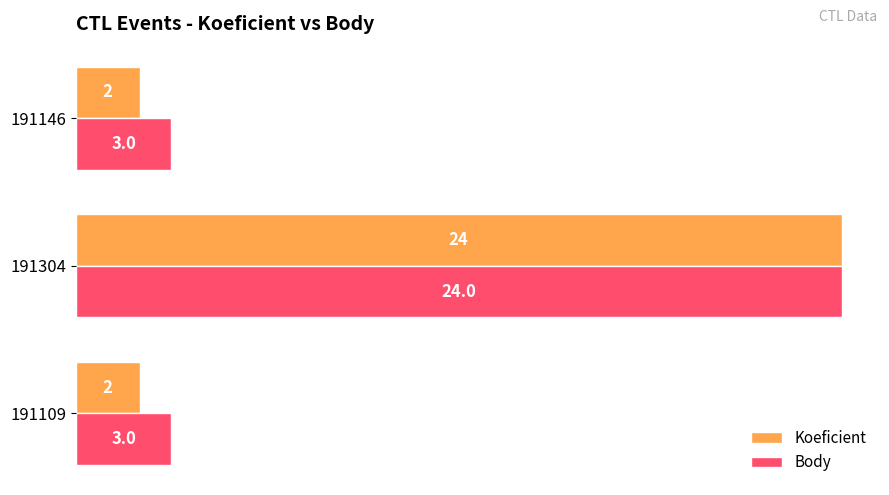

How many categories are shown in the chart?

3